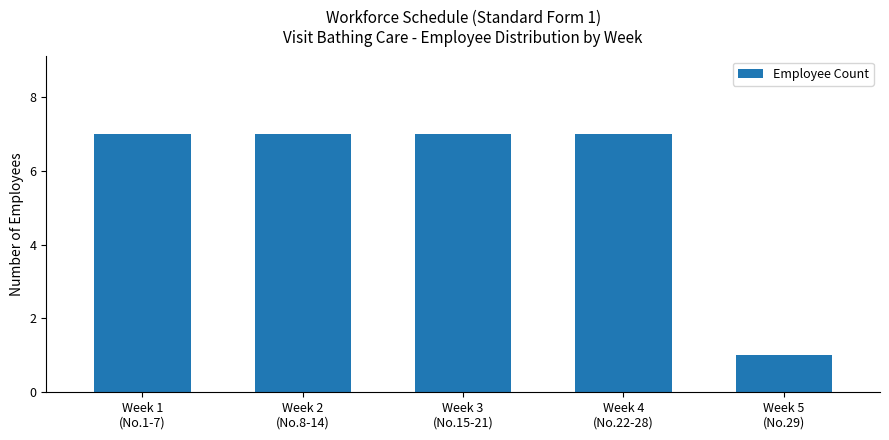

What is the difference between the values at Week 5
(No.29) and Week 3
(No.15-21)?

6